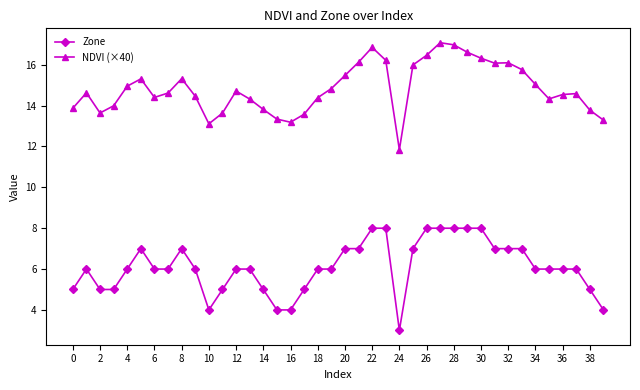

Which series has the largest range (max minus min)?

NDVI (×40)